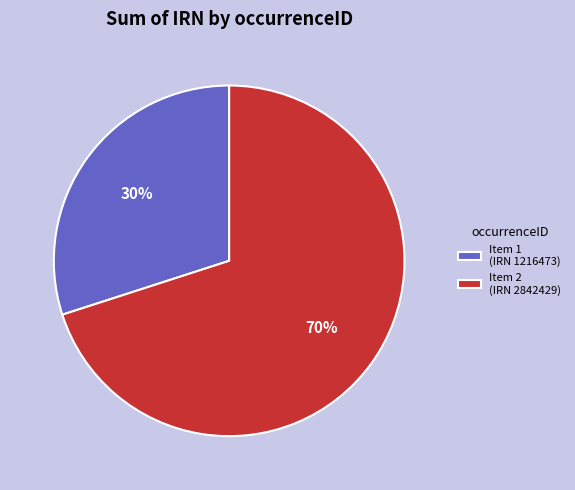

Which slice is the largest?

Item 2 (IRN 2842429)